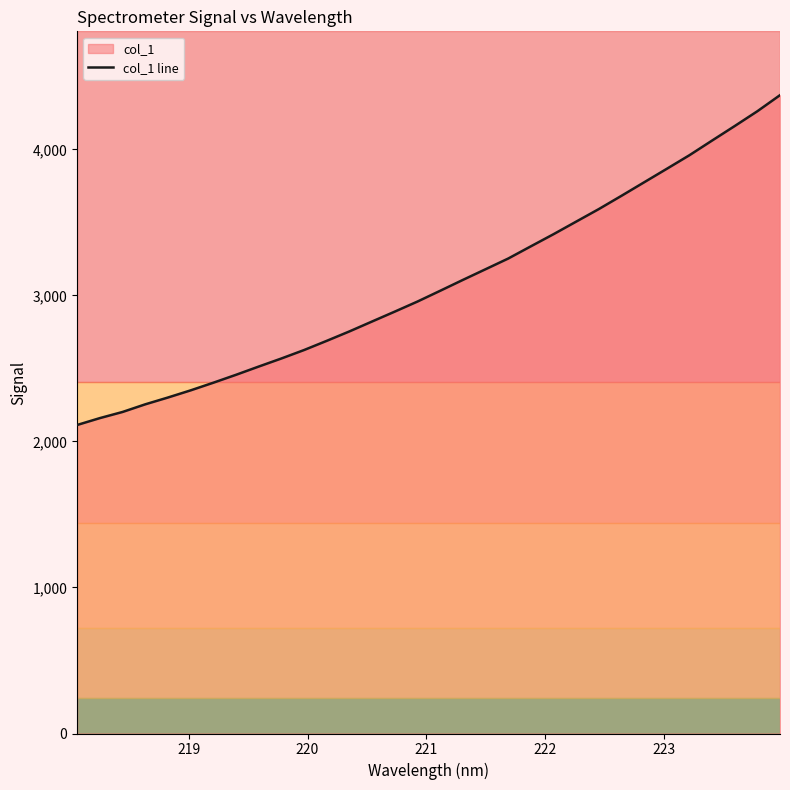

What is the sum of all values?

98604.5